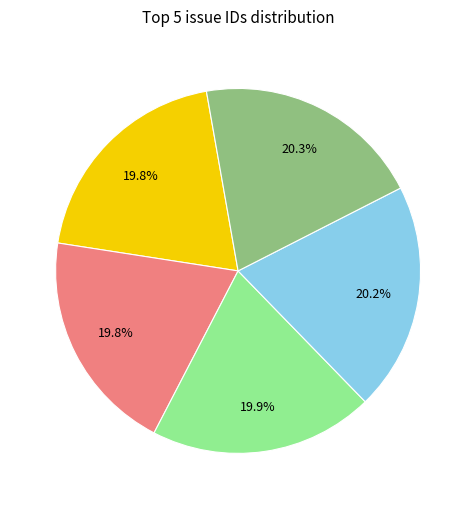

Is there a majority slice in this chart?

No